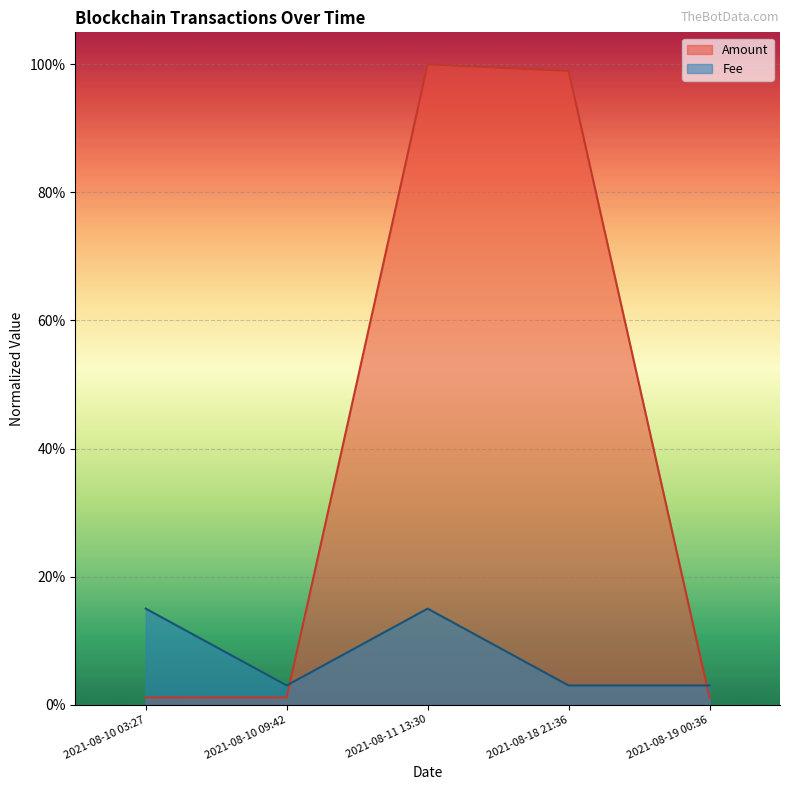

What is the label of the 4th point from the right?

2021-08-10 09:42